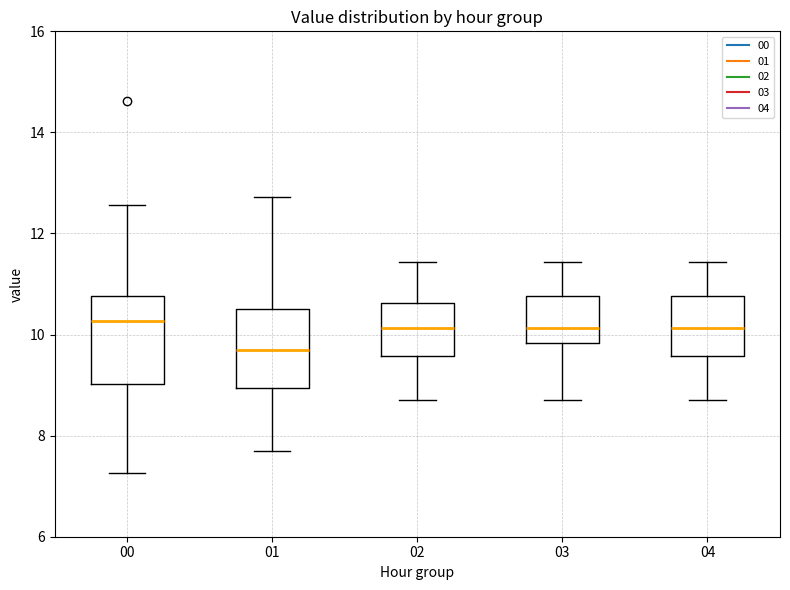

Reading left to right, read every box against the y-axis: the position of its median line, the range the box covers, and the ends of its whiskers. The values are not printed on the chart, so give them approximately, as read against the axis.

00: median 10.2, box 9.0 to 10.8, whiskers 7.2 to 12.6
01: median 9.8, box 9.0 to 10.6, whiskers 7.8 to 12.8
02: median 10.2, box 9.6 to 10.6, whiskers 8.8 to 11.4
03: median 10.2, box 9.8 to 10.8, whiskers 8.8 to 11.4
04: median 10.2, box 9.6 to 10.8, whiskers 8.8 to 11.4